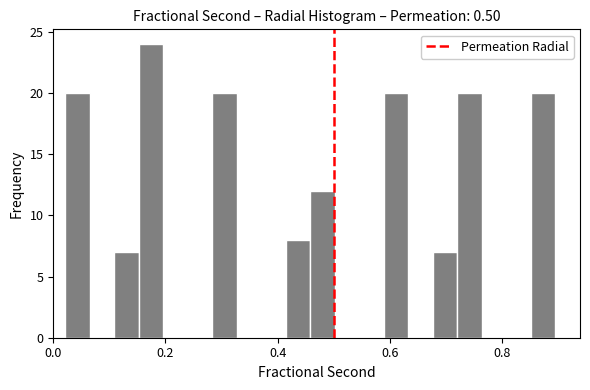

Around what value on the x-axis is the tallest bar? Give the approximate position of its centre, as read against the axis.

0.18